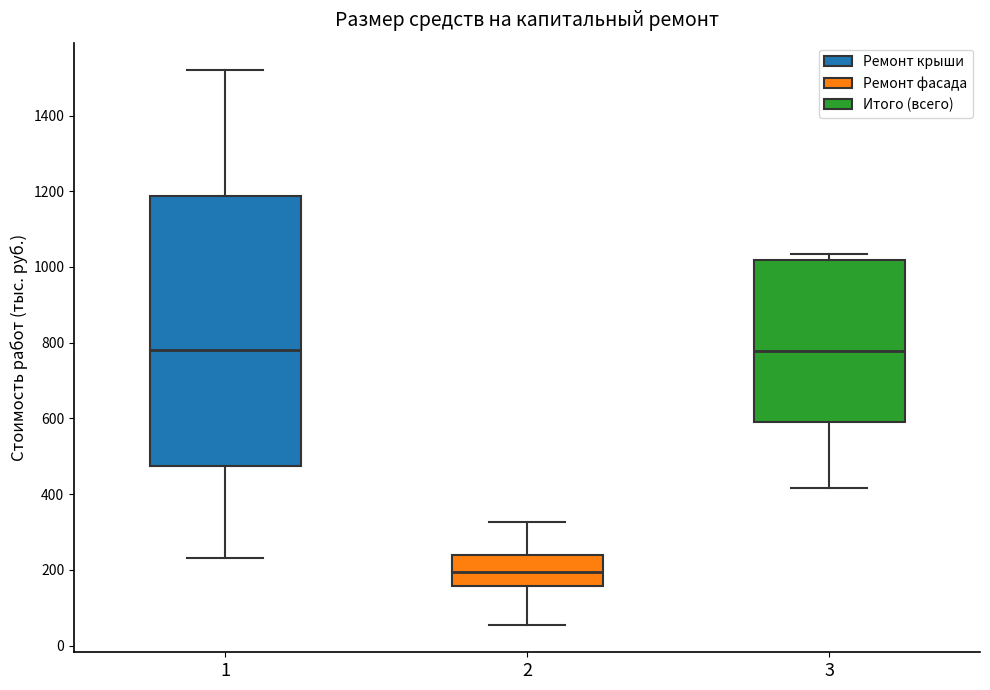

Where is the lower edge of the box at x = 1 on the y-axis? The values are not printed on the chart, so give them approximately, as read against the axis.

480